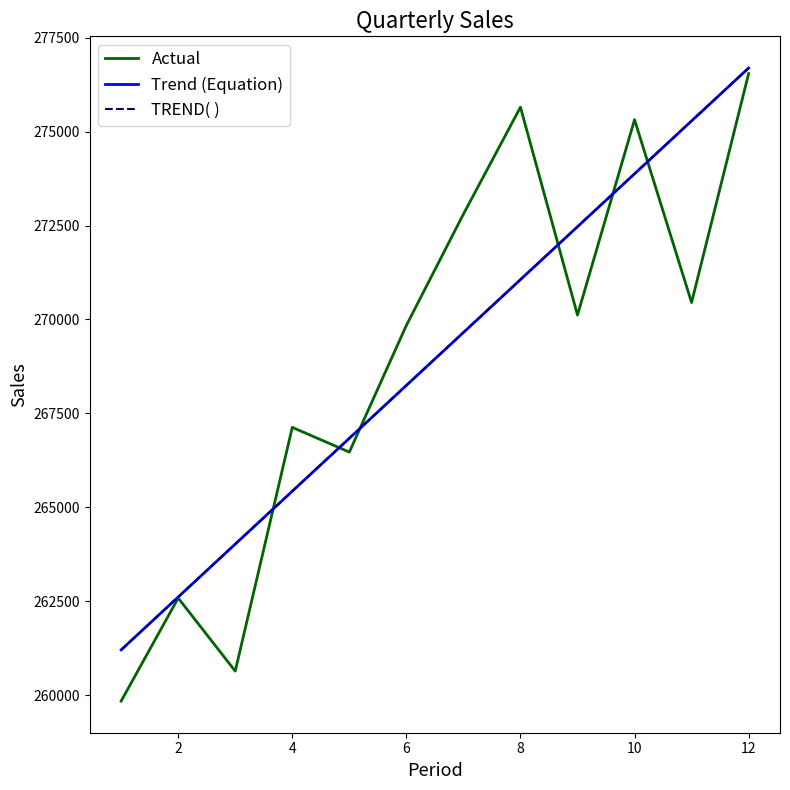

After their last crossing, which series has the higher values: Actual or TREND( )?

TREND( )